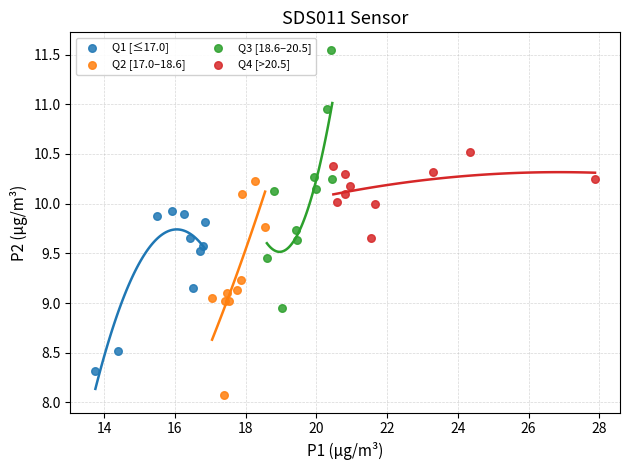

What are all the series names shown in the legend?

Q1 [≤17.0], Q2 [17.0–18.6], Q3 [18.6–20.5], Q4 [>20.5]